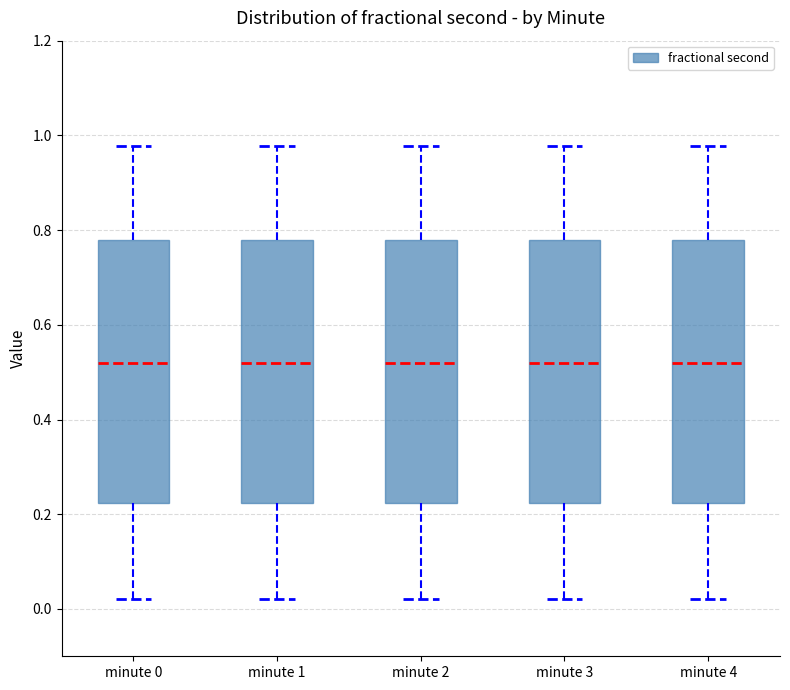

Where does the median line of the box for minute 4 sit on the y-axis? The values are not printed on the chart, so give them approximately, as read against the axis.

0.52